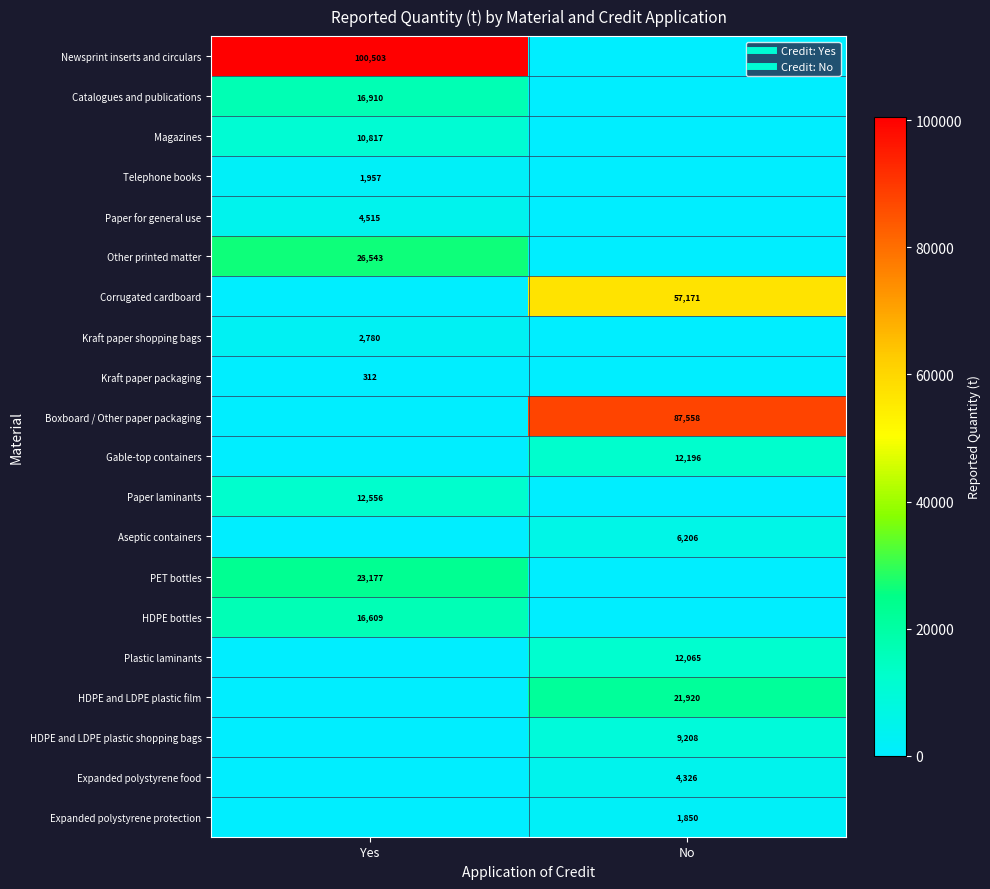

What is the spread (max minus min) of values at No?

87558.3